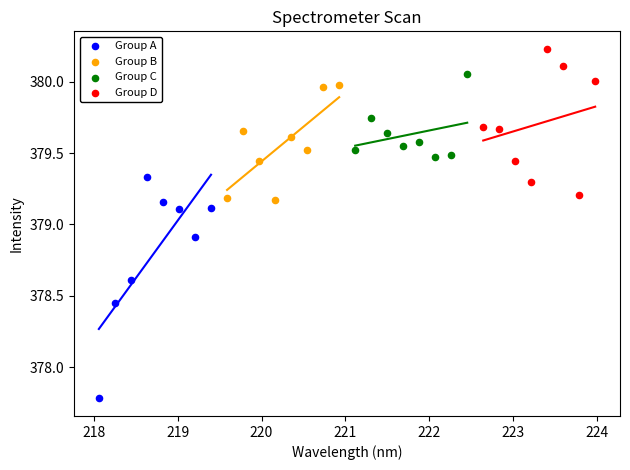

Which series contains the lowest Y value?

Group A